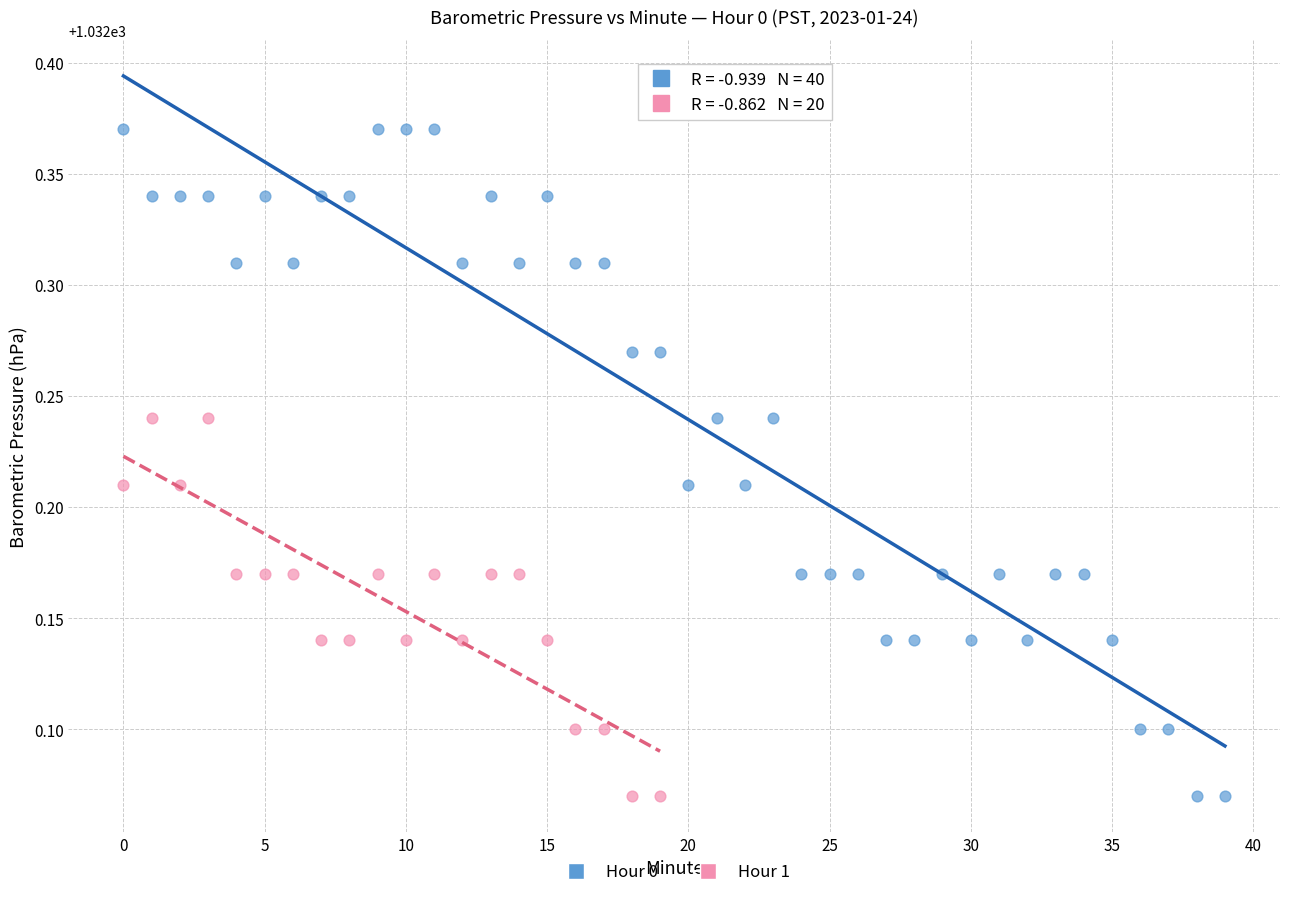

Which series has the largest Y range (max minus min)?

Hour 0